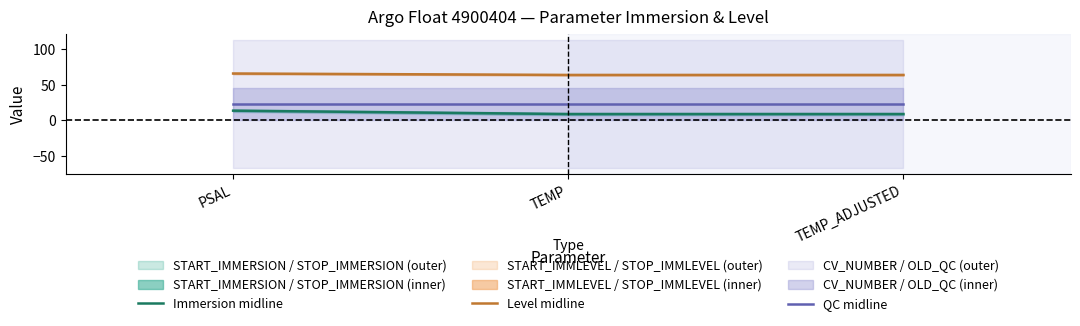

Reading left to right, list all the values displayed in this chart.

Immersion midline: 13.6	8.8	8.8
Level midline: 66.0	64.0	64.0
QC midline: 23.0	23.0	23.0